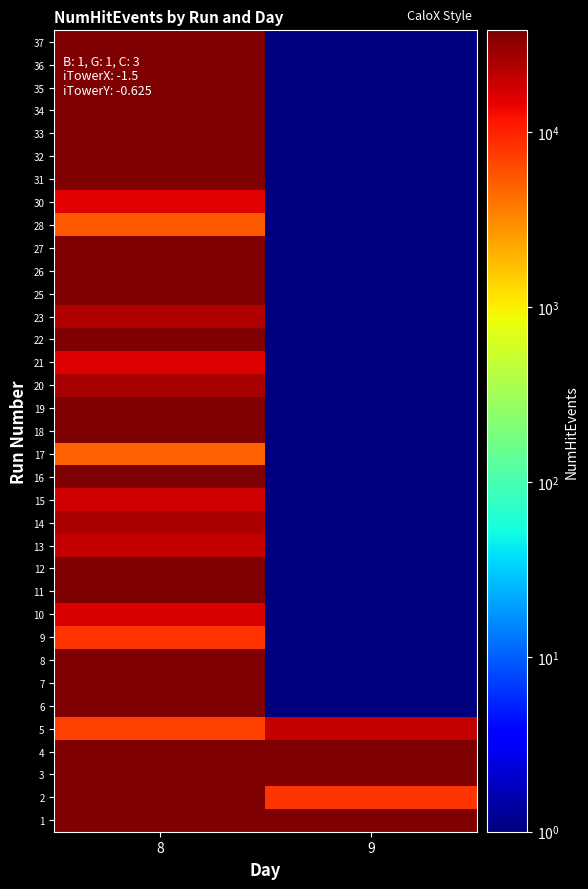

Reading right to left, extract all data points from this chart.

1: 9=37617	8=37745
2: 9=8275	8=37901
3: 9=37536	8=37901
4: 9=37689	8=37998
5: 9=20095	8=6758
6: 9=1	8=38047
7: 9=1	8=38030
8: 9=1	8=37979
9: 9=1	8=8232
10: 9=1	8=16253
11: 9=1	8=37877
12: 9=1	8=37929
13: 9=1	8=20131
14: 9=1	8=24837
15: 9=1	8=17529
16: 9=1	8=37910
17: 9=1	8=4925
18: 9=1	8=38018
19: 9=1	8=38055
20: 9=1	8=25724
21: 9=1	8=15445
22: 9=1	8=37847
23: 9=1	8=23386
25: 9=1	8=37788
26: 9=1	8=38072
27: 9=1	8=38053
28: 9=1	8=5328
30: 9=1	8=15224
31: 9=1	8=37883
32: 9=1	8=37810
33: 9=1	8=38025
34: 9=1	8=37946
35: 9=1	8=37937
36: 9=1	8=37777
37: 9=1	8=37459